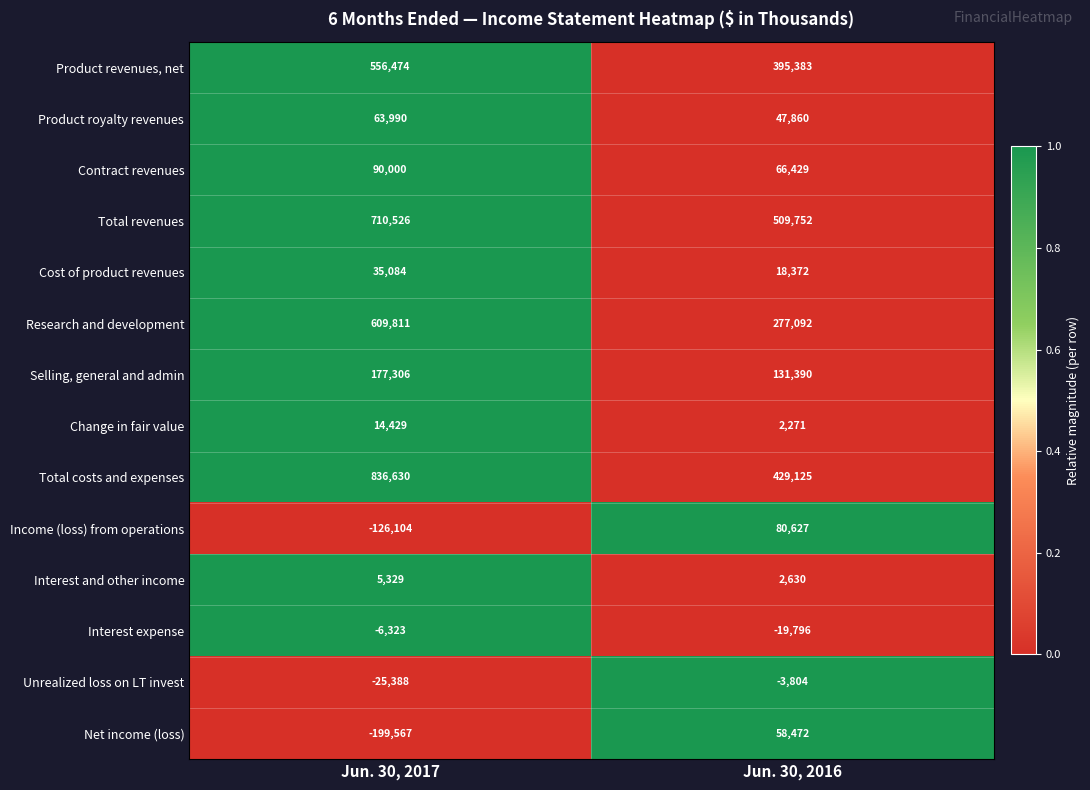

Which series changed the most between Jun. 30, 2017 and Jun. 30, 2016?

Total costs and expenses